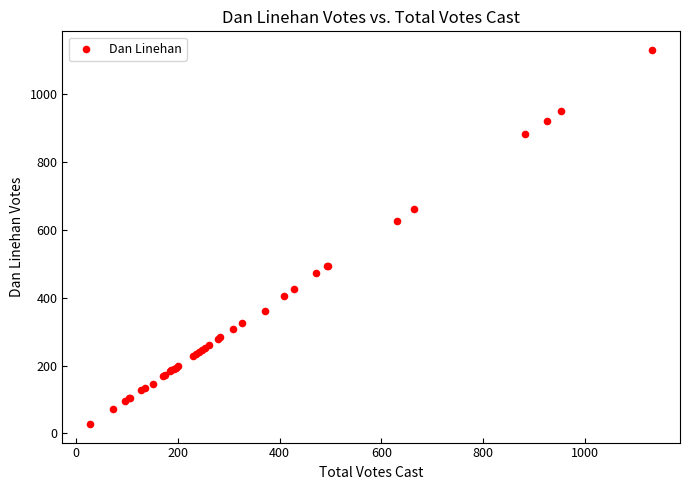

What Y value in the scatter plot is closest to 579?

627